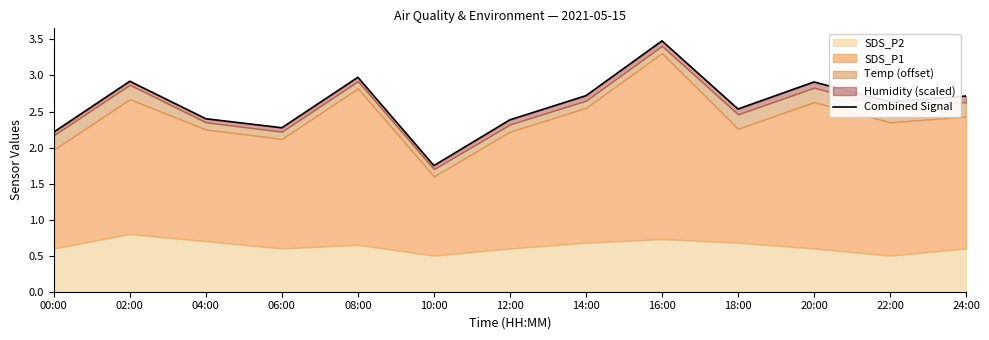

Rank the categories by value from highest to lowest.

16:00, 08:00, 02:00, 20:00, 14:00, 24:00, 22:00, 18:00, 04:00, 12:00, 06:00, 00:00, 10:00